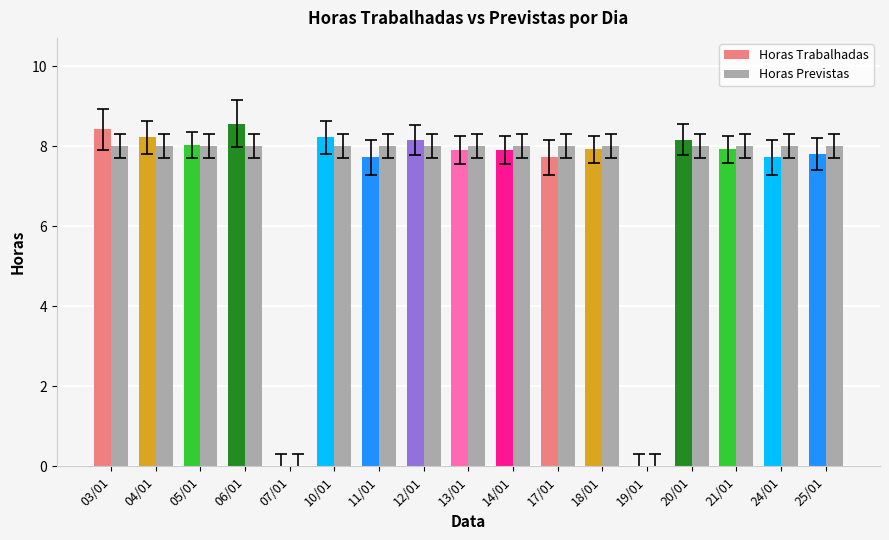

The Horas Trabalhadas series shows 7.7 at 24/01. True or false?

True